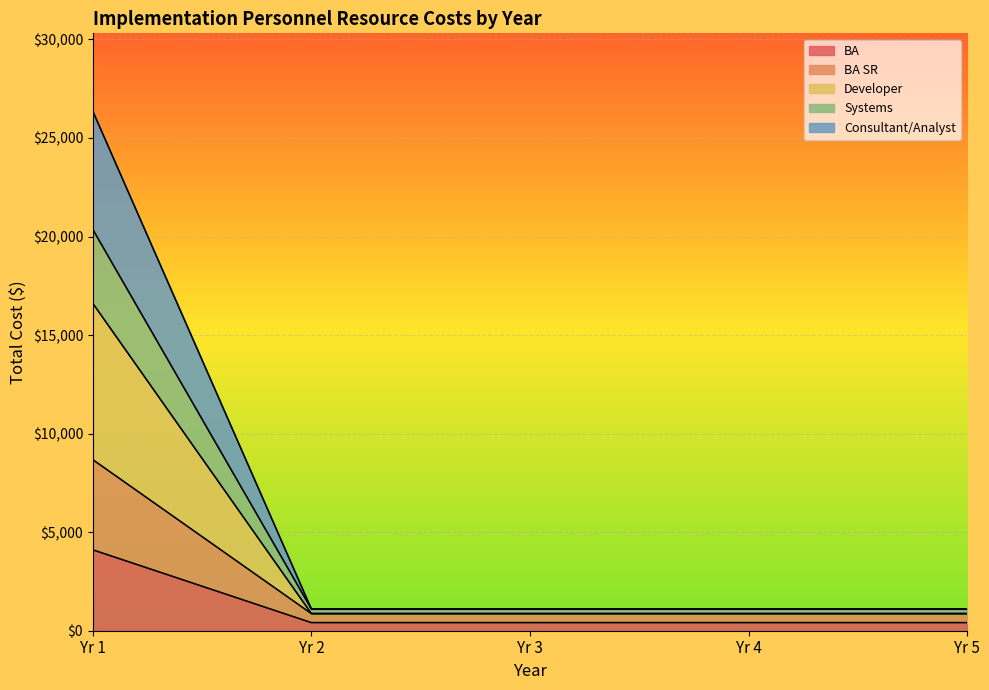

List the labels in order of Systems value, largest first.

Yr 1, Yr 2, Yr 3, Yr 4, Yr 5